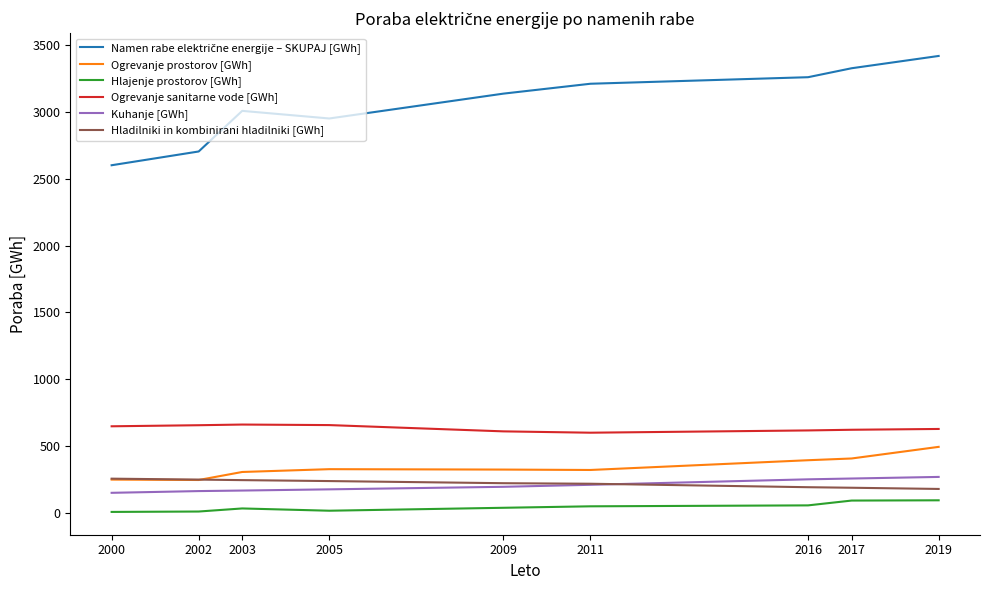

True or false: Ogrevanje prostorov [GWh] and Hlajenje prostorov [GWh] intersect in this chart.

False